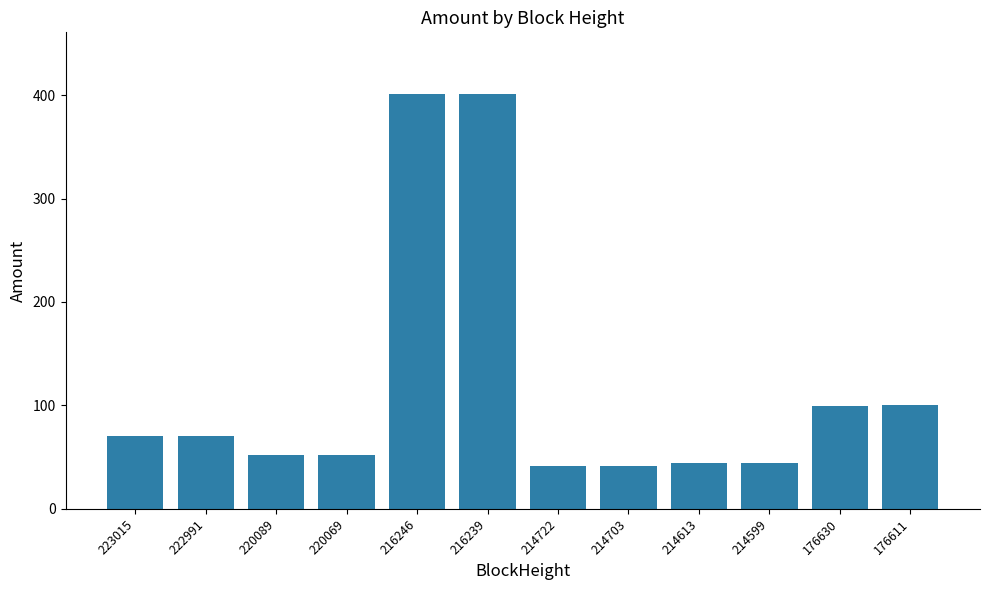

Are the bars grouped side by side (vs. stacked)?

No